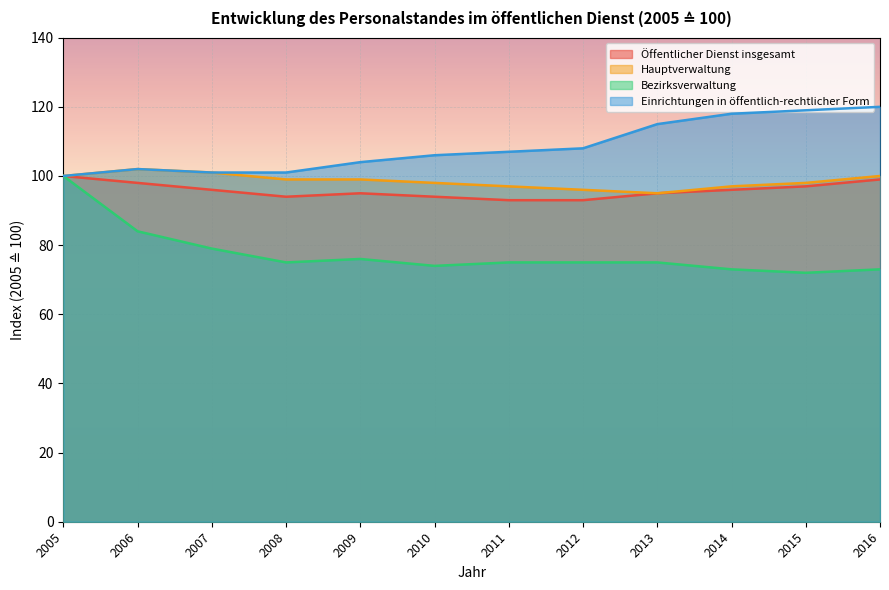

Is the value of Öffentlicher Dienst insgesamt at 2005 greater than the value of Einrichtungen in öffentlich-rechtlicher Form at 2005?

No